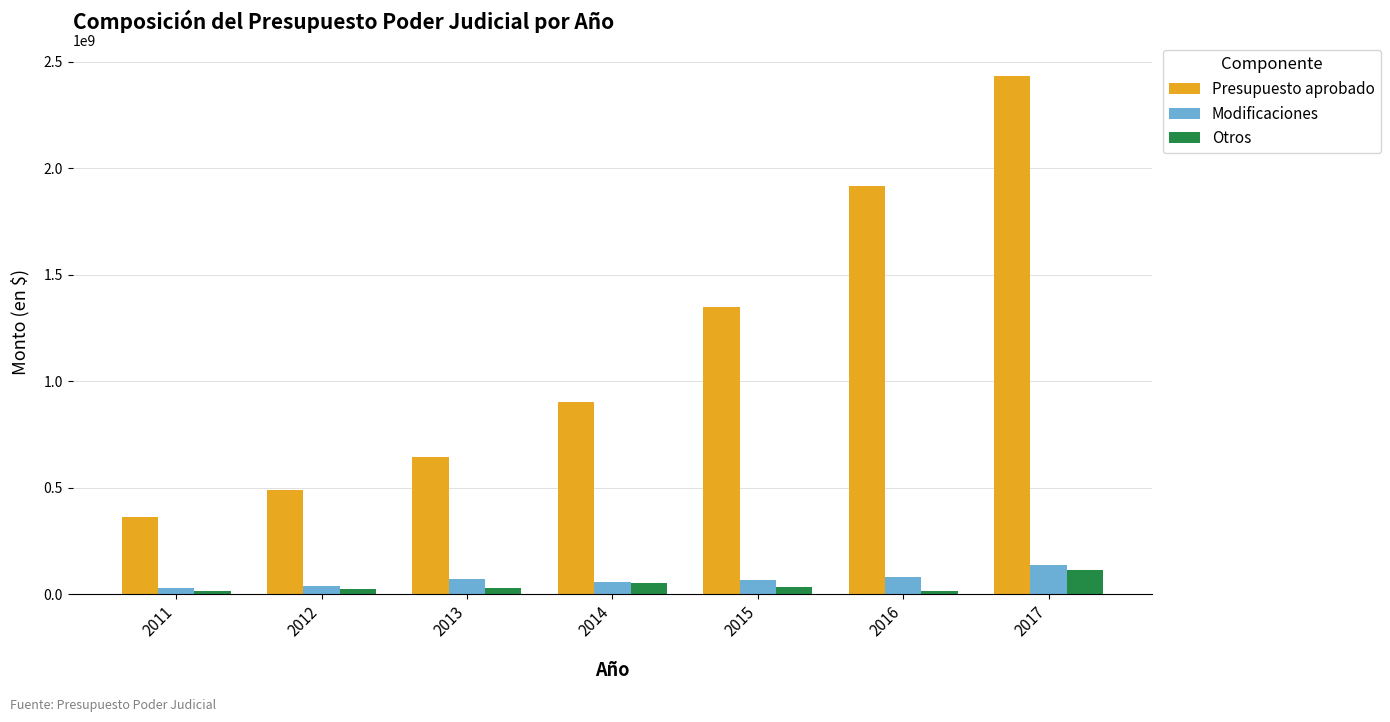

Which series has the largest range (max minus min)?

Presupuesto aprobado